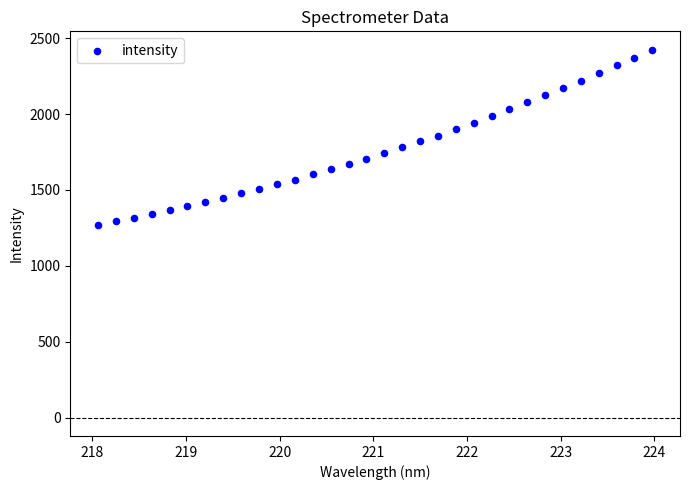

What is the range of Y values (max minus min)?

1154.1